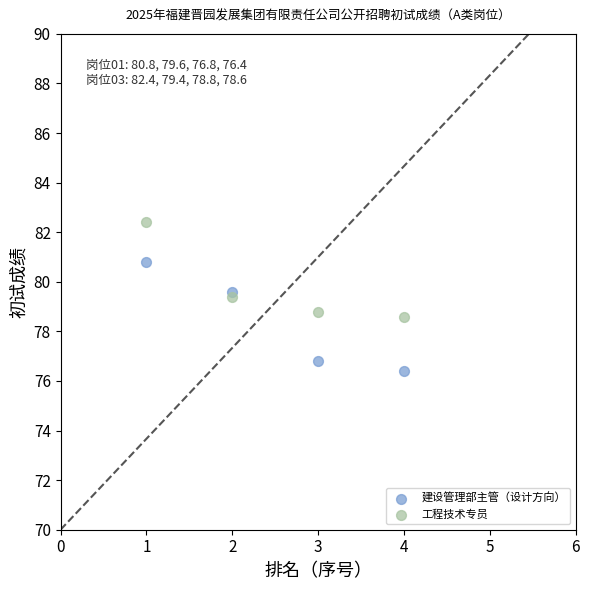

Which series reaches the maximum Y coordinate?

工程技术专员